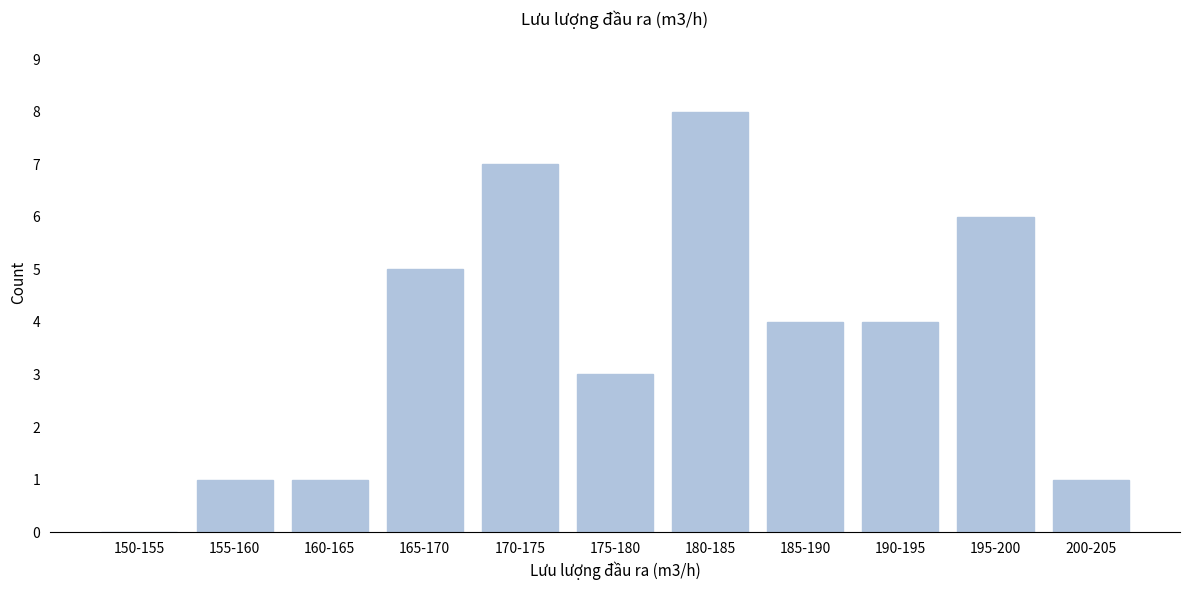

Reading left to right, what are all the values shown in this chart?

150-155=0	155-160=1	160-165=1	165-170=5	170-175=7	175-180=3	180-185=8	185-190=4	190-195=4	195-200=6	200-205=1